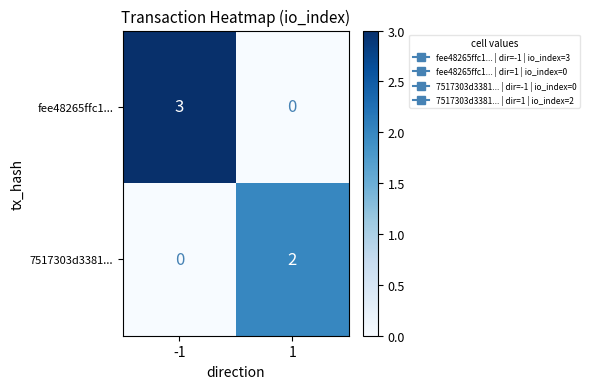

What is the difference between the fee48265ffc1... values at -1 and 1?

3